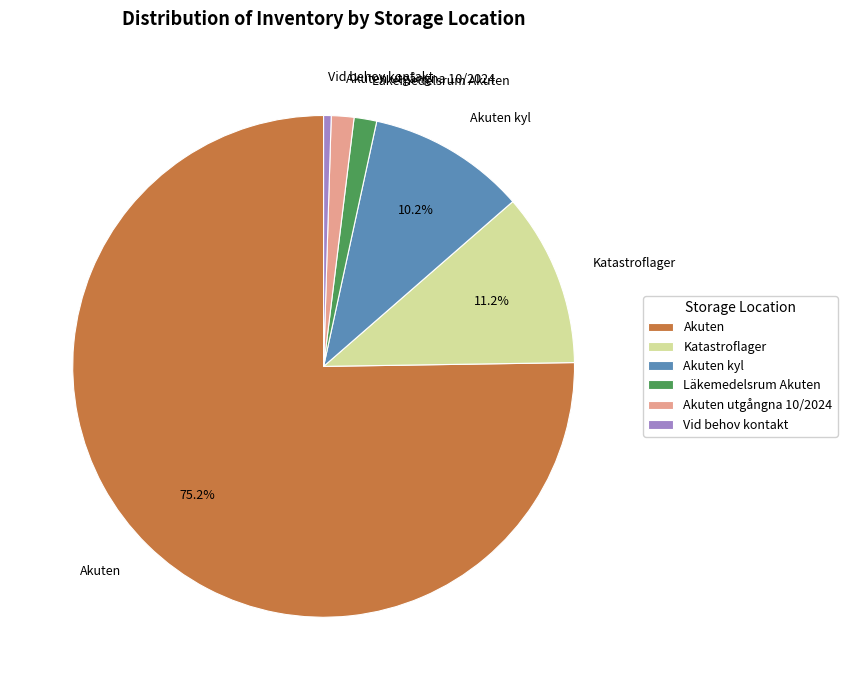

Do Akuten kyl and Akuten together represent more than half of the pie?

Yes